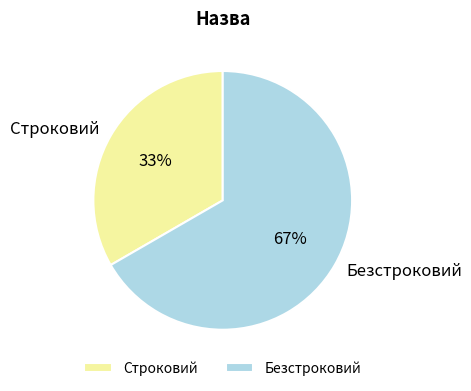

Combined, do Строковий and Безстроковий account for over 50%?

Yes